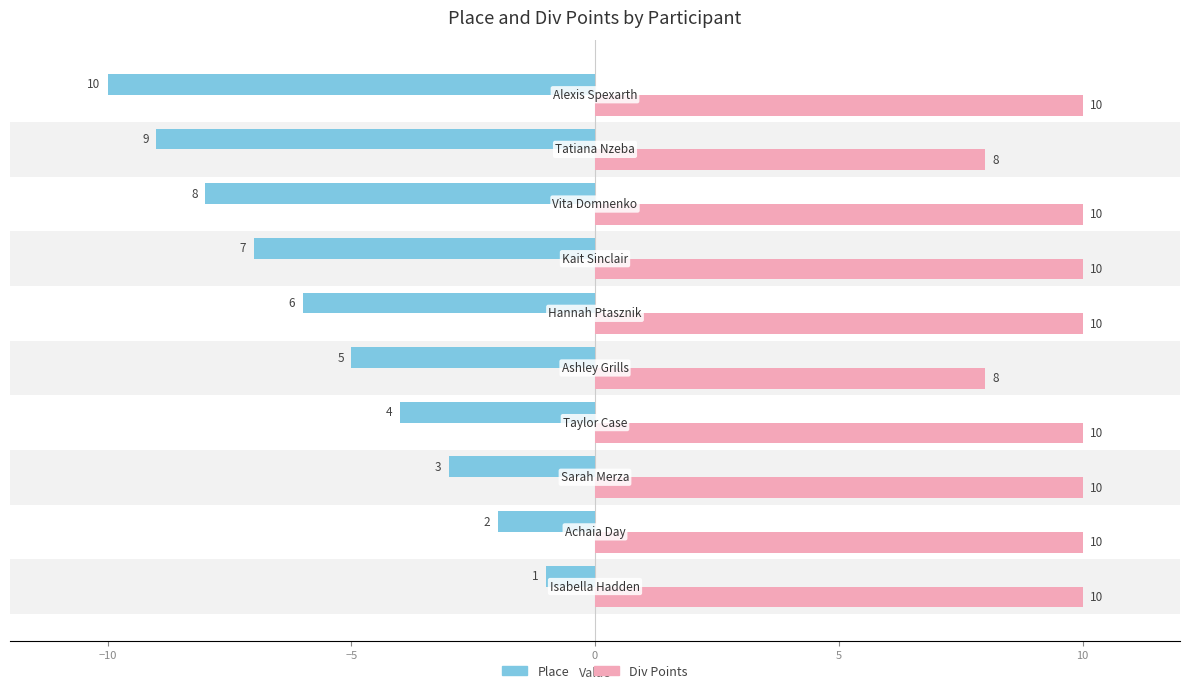

What is the maximum value for Place?

-1